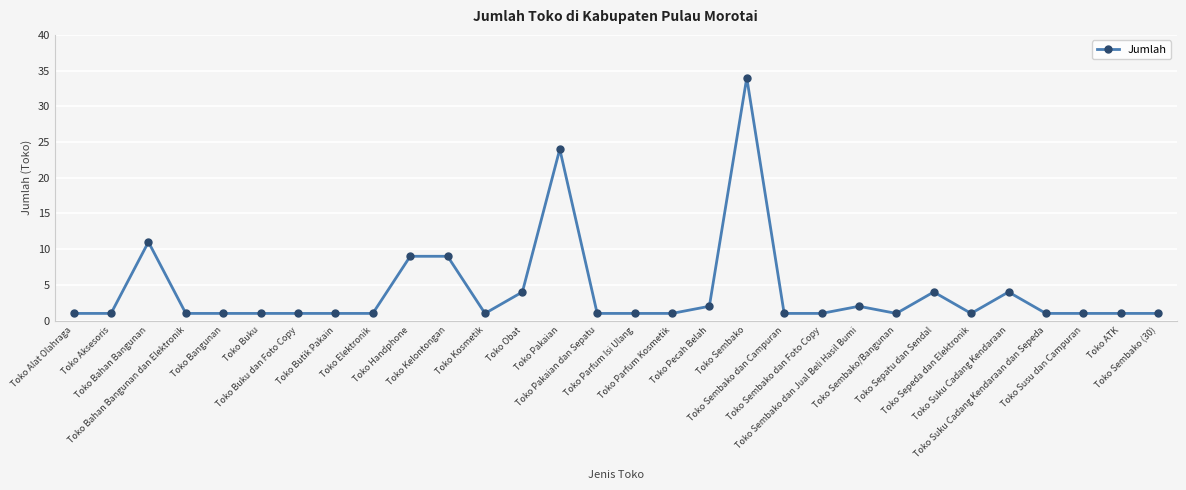

What is the value of the 10th point from the left?

9